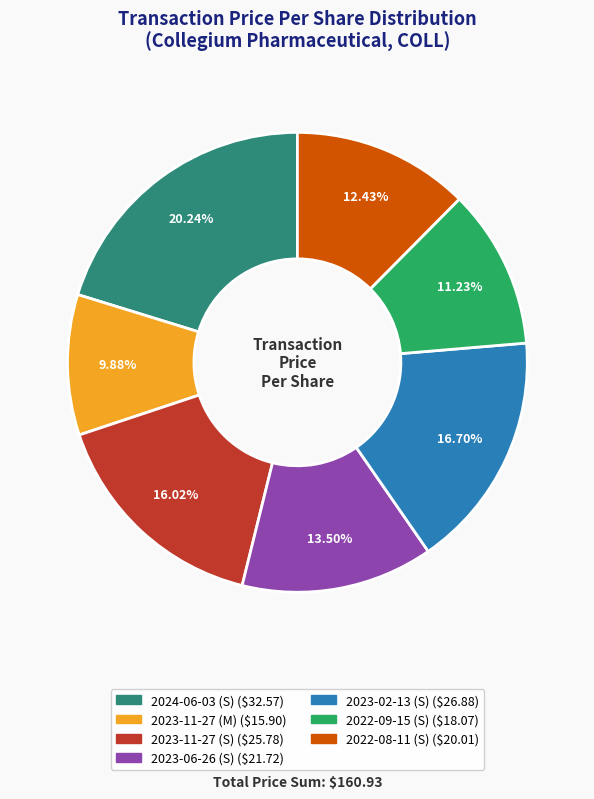

To the nearest percent, what is the combined percentage of 2022-08-11 (S) and 2023-02-13 (S)?

29%